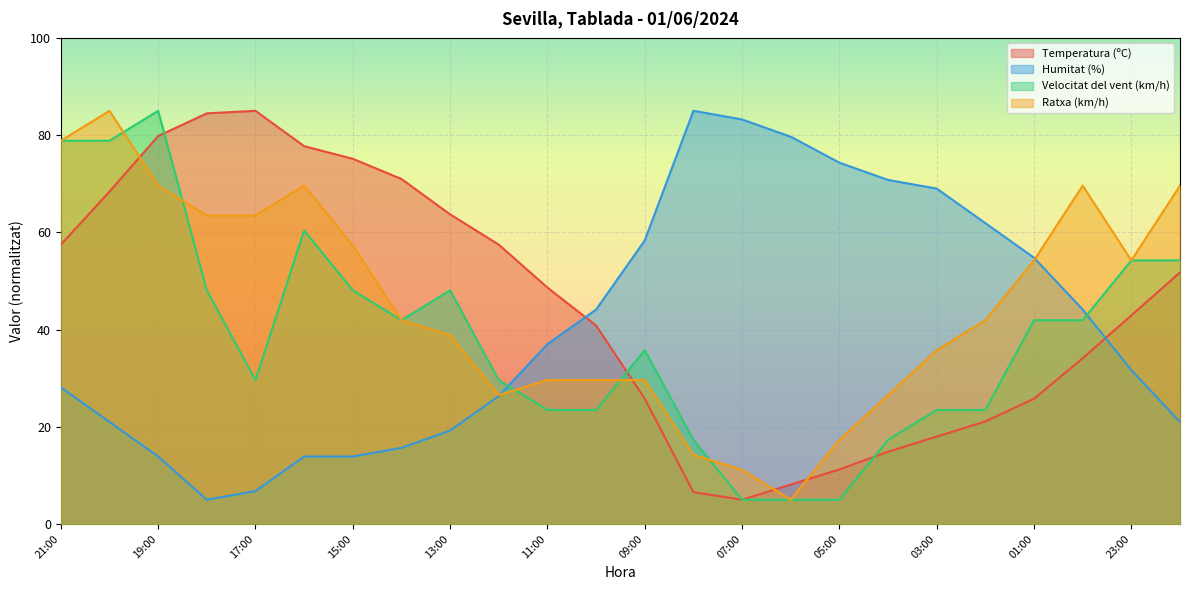

What is the value of the Ratxa (km/h) point at the 23rd from the left?

54.2